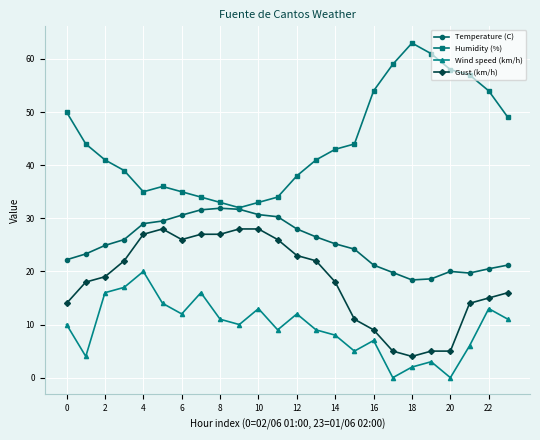

How many interior local peaks does the Humidity (%) series have?

2